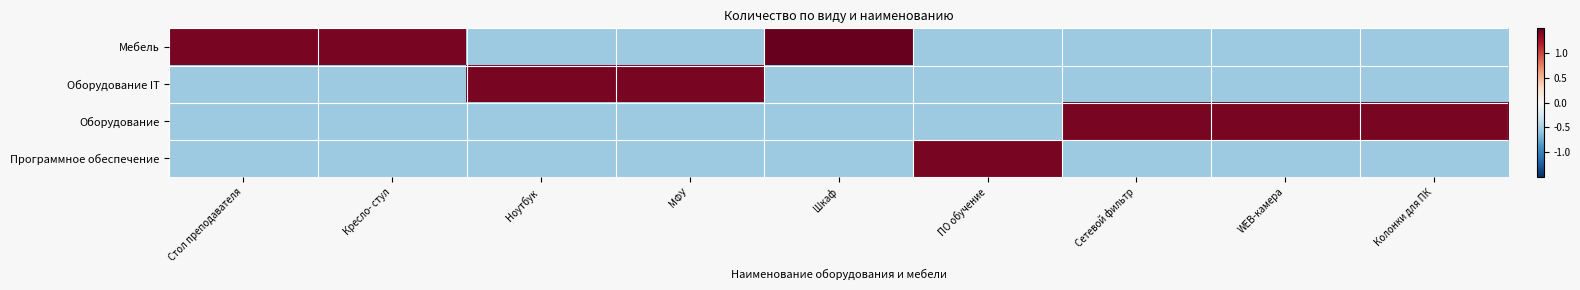

Reading left to right, what are all the values shown in this chart?

Мебель: Стол преподавателя=1.4	Кресло- стул=1.4	Ноутбук =-0.5	МФУ=-0.5	Шкаф=1.5	ПО обучение=-0.5	Сетевой фильтр=-0.5	WEB-камера=-0.5	Колонки для ПК=-0.5
Оборудование IT: Стол преподавателя=-0.5	Кресло- стул=-0.5	Ноутбук =1.4	МФУ=1.4	Шкаф=-0.5	ПО обучение=-0.5	Сетевой фильтр=-0.5	WEB-камера=-0.5	Колонки для ПК=-0.5
Оборудование: Стол преподавателя=-0.5	Кресло- стул=-0.5	Ноутбук =-0.5	МФУ=-0.5	Шкаф=-0.5	ПО обучение=-0.5	Сетевой фильтр=1.4	WEB-камера=1.4	Колонки для ПК=1.4
Программное обеспечение: Стол преподавателя=-0.5	Кресло- стул=-0.5	Ноутбук =-0.5	МФУ=-0.5	Шкаф=-0.5	ПО обучение=1.4	Сетевой фильтр=-0.5	WEB-камера=-0.5	Колонки для ПК=-0.5